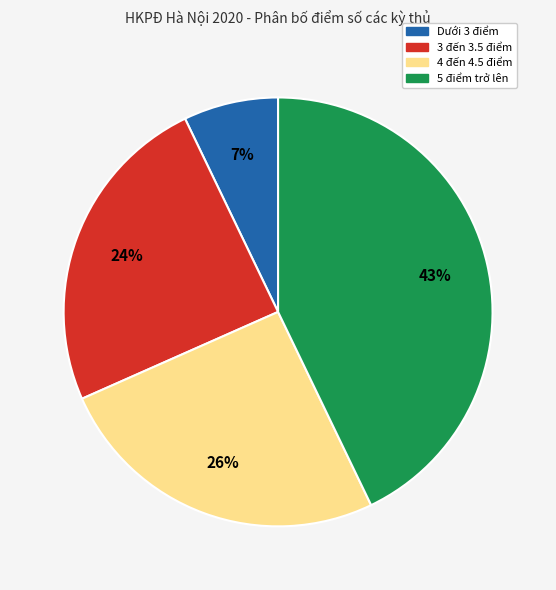

Is there a majority slice in this chart?

No